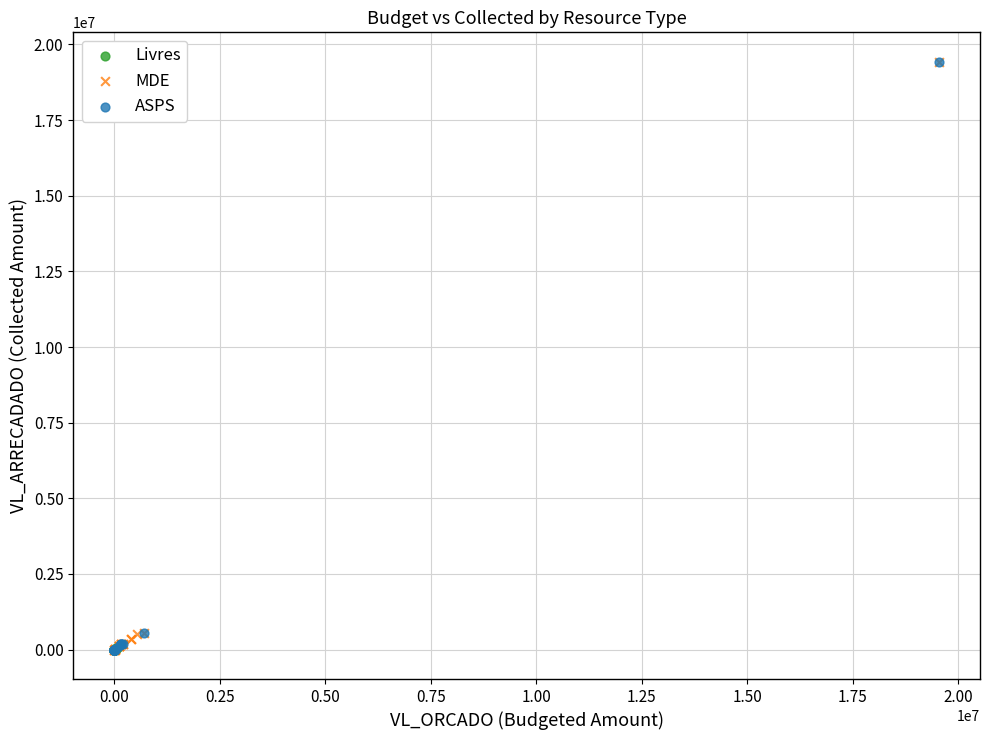

What are all the series names shown in the legend?

Livres, MDE, ASPS